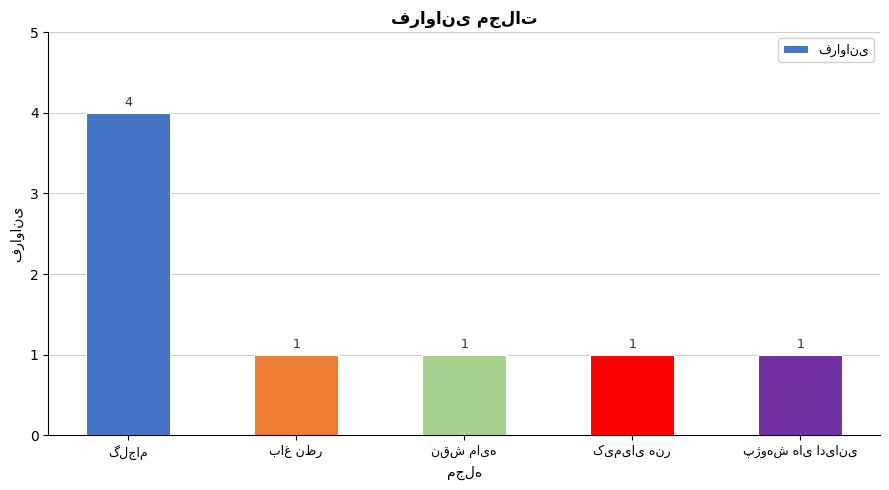

What is the sum of all values?

8